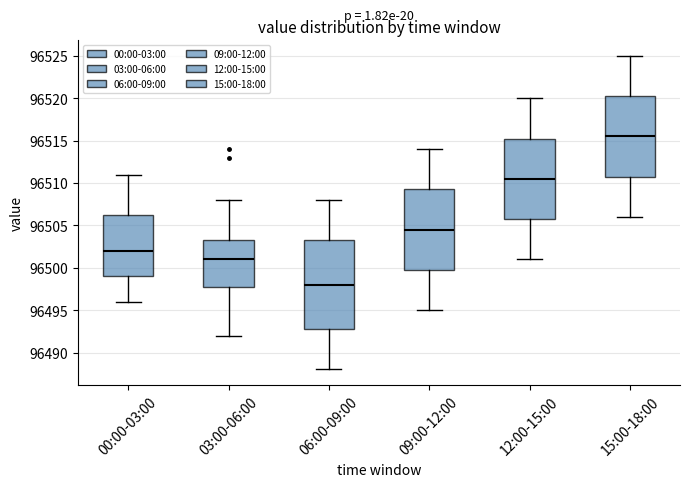

Which box is the tallest, from its lower edge to its upper edge?

06:00-09:00